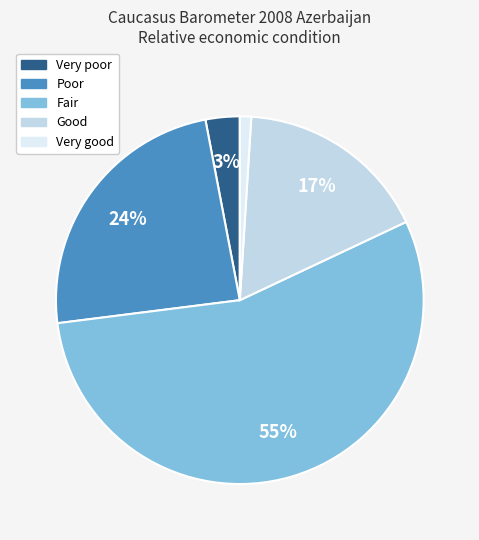

What percentage is the Good slice, to the nearest percent?

17%